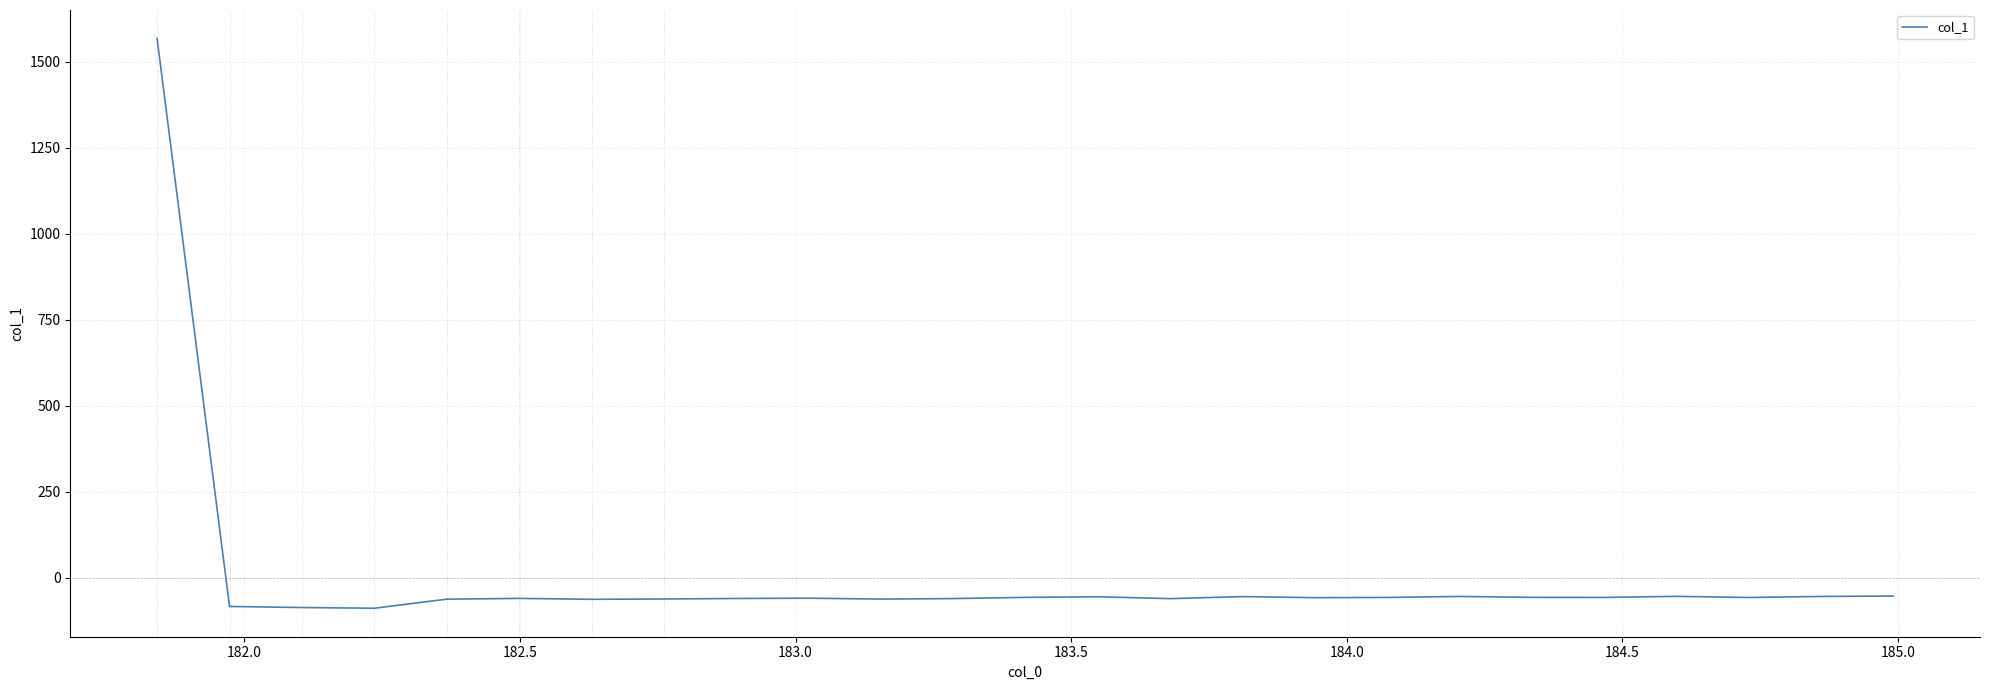

What is the greatest value displayed?

1567.5